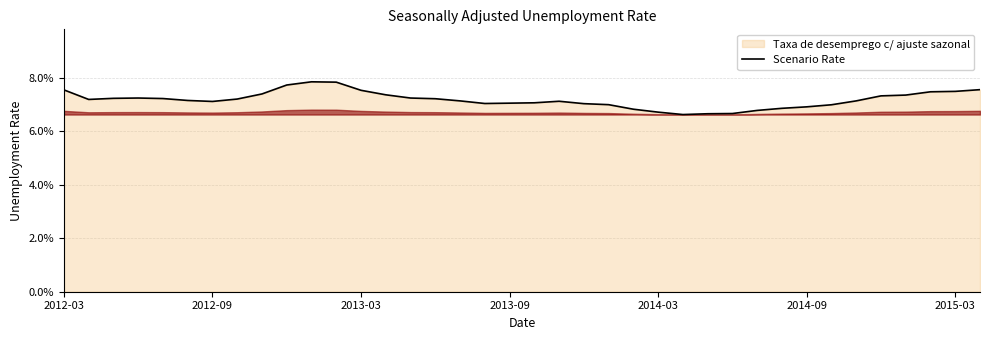

Rank the categories by value from lowest to highest.

25, 26, 27, 24, 28, 23, 29, 30, 31, 22, 21, 17, 18, 19, 2015-03, 20, 16, 32, 2014-09, 2012-09, 7, 15, 2014-03, 2013-03, 14, 2013-09, 33, 34, 13, 8, 35, 36, 12, 2012-03, 37, 9, 11, 10